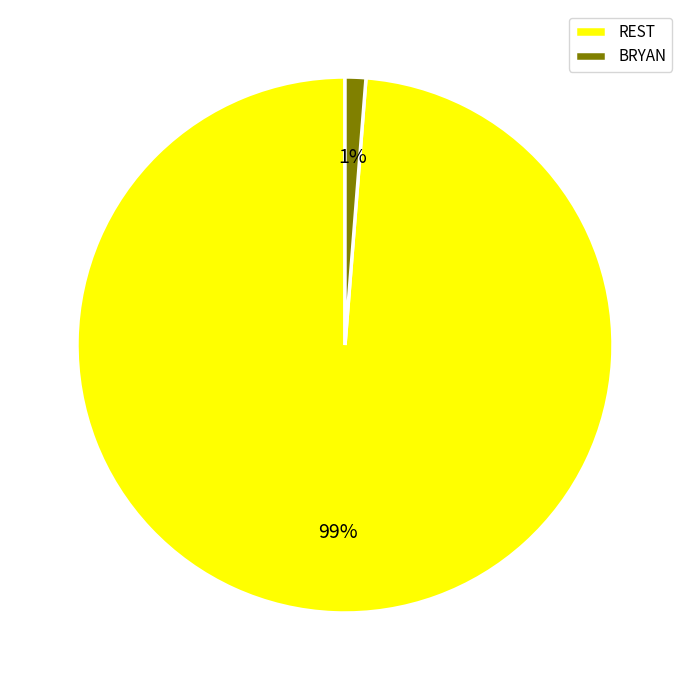

Does any single category account for the majority?

Yes